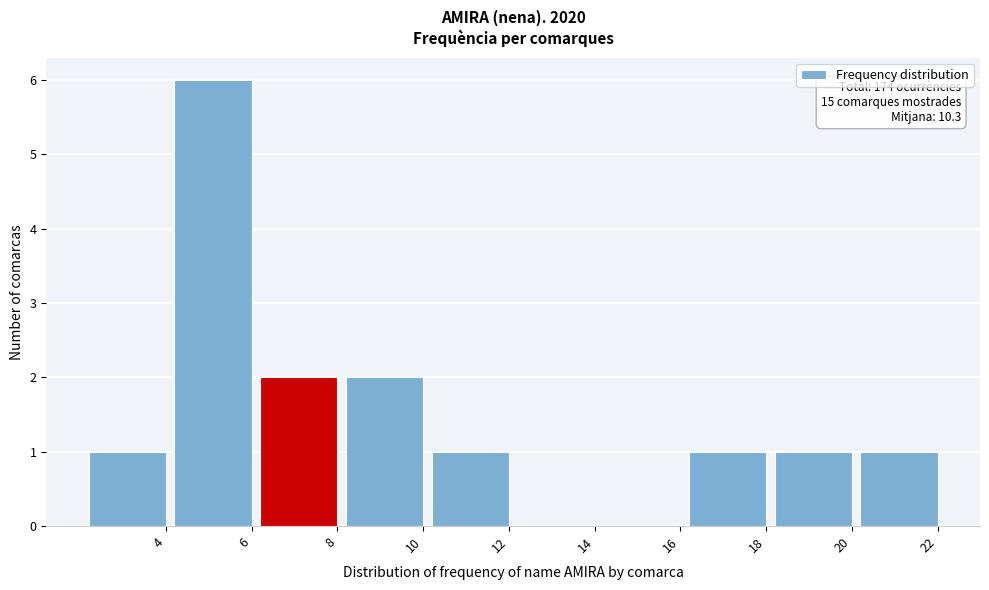

Reading left to right, list all the values displayed in this chart.

4=1	6=6	8=2	10=2	12=1	14=0	16=0	18=1	20=1	22=1